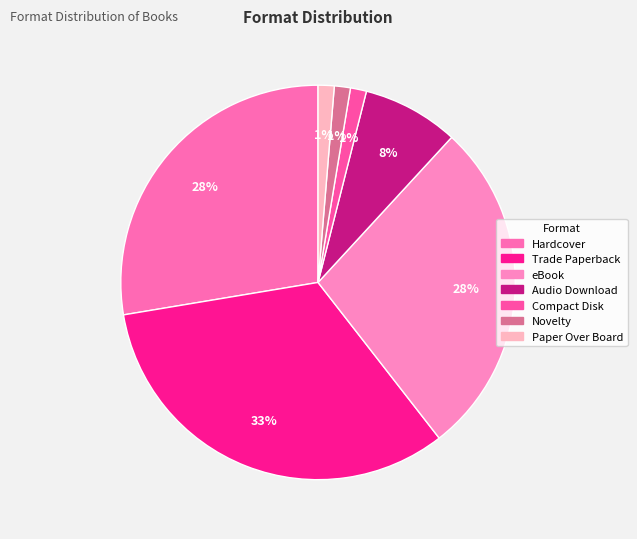

How many slices are in this pie chart?

7